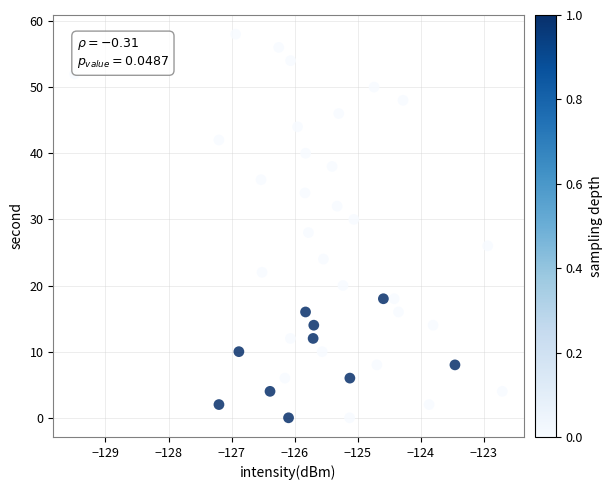

What is the range of Y values (max minus min)?

58